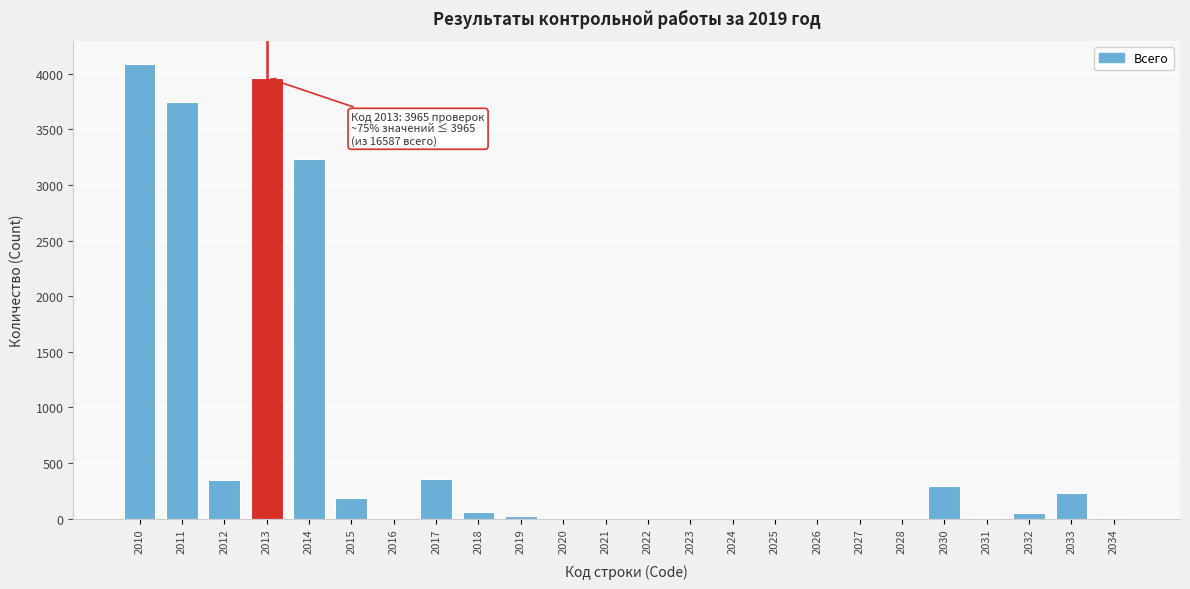

The value at 2015 is 186. True or false?

True